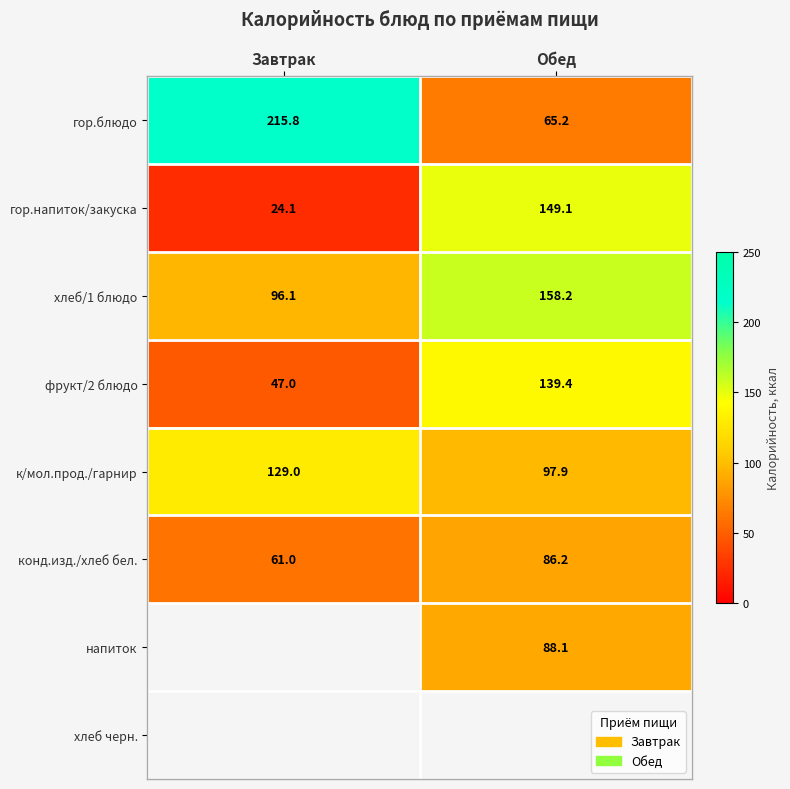

At which label does конд.изд./хлеб бел. first exceed 86?

Обед